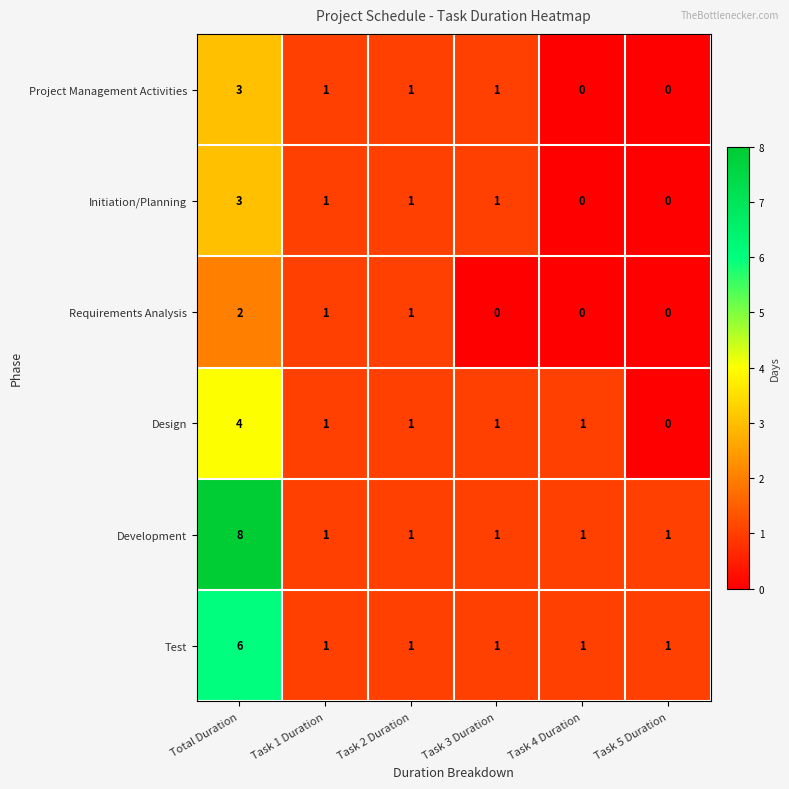

How many series are shown in this chart?

6